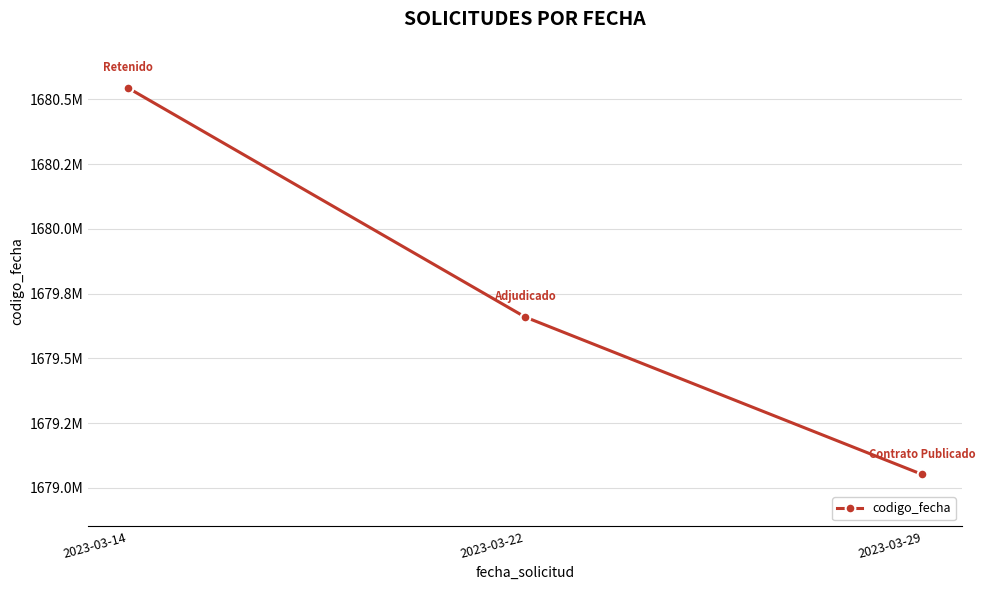

At which label is the value closest to 1679797773?

2023-03-22